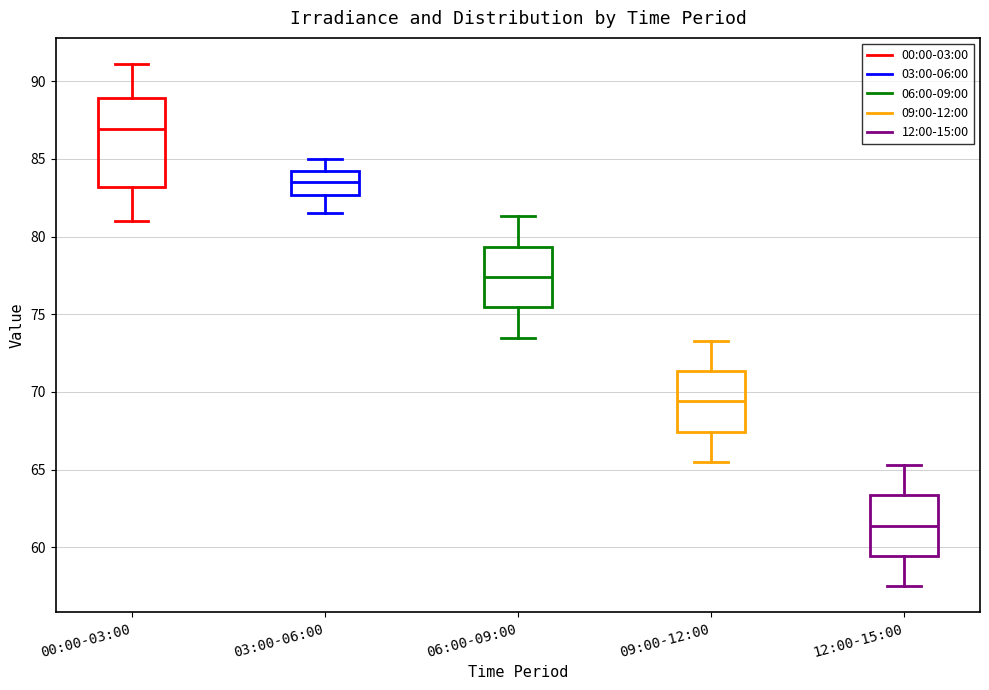

Which box is the tallest, from its lower edge to its upper edge?

00:00-03:00